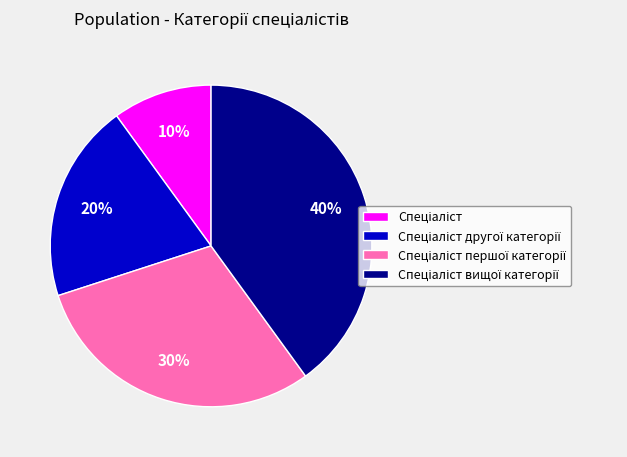

To the nearest percent, what is the average slice percentage?

25%